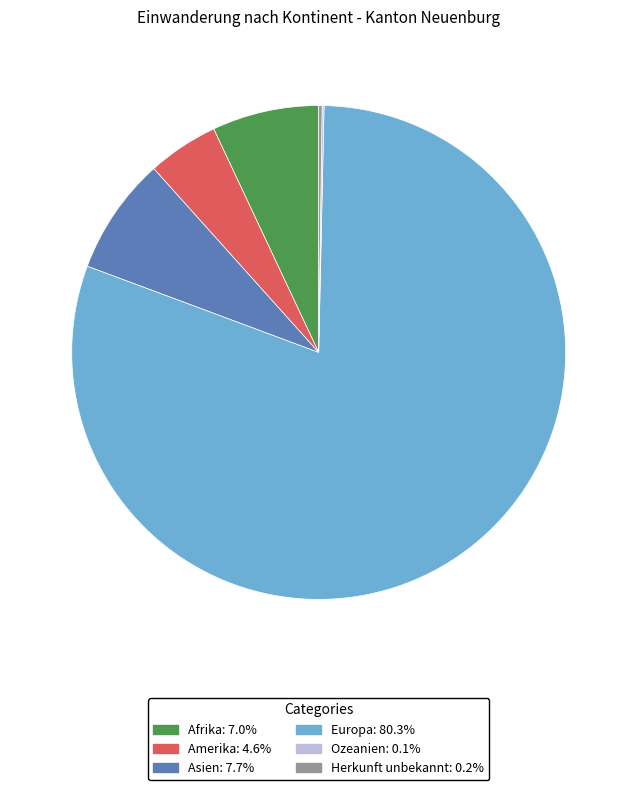

Does any single category account for the majority?

Yes